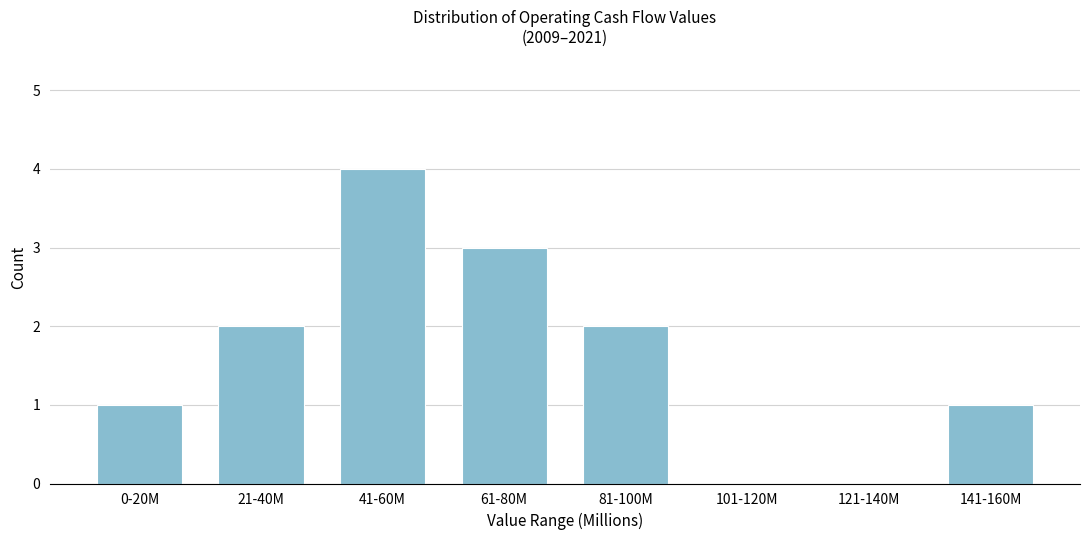

Reading left to right, what are all the values shown in this chart?

0-20M=1	21-40M=2	41-60M=4	61-80M=3	81-100M=2	101-120M=0	121-140M=0	141-160M=1